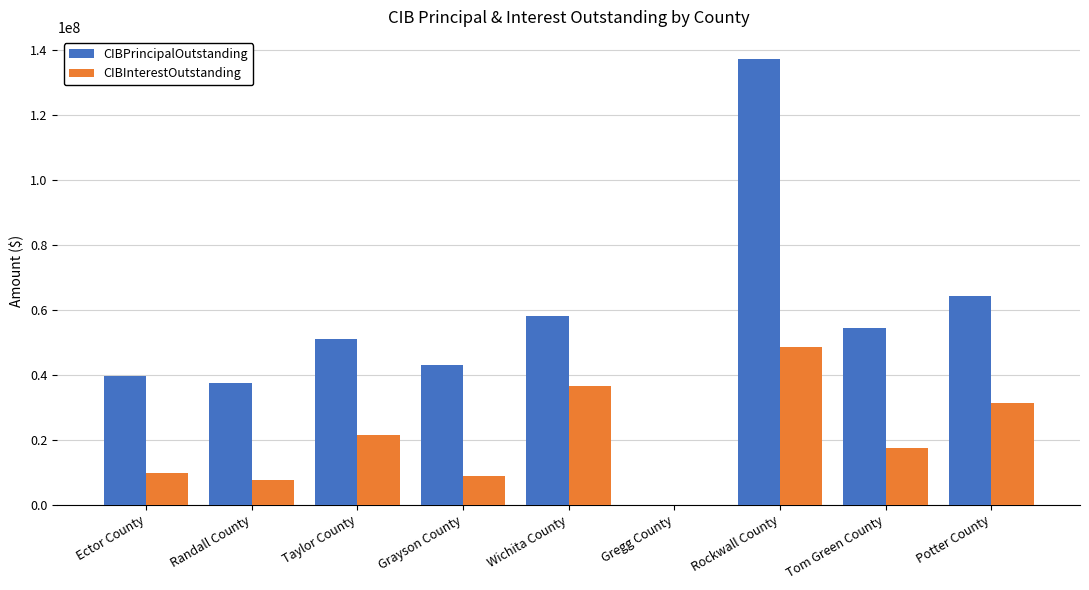

Where is CIBInterestOutstanding nearest to the value 24295482?

Taylor County